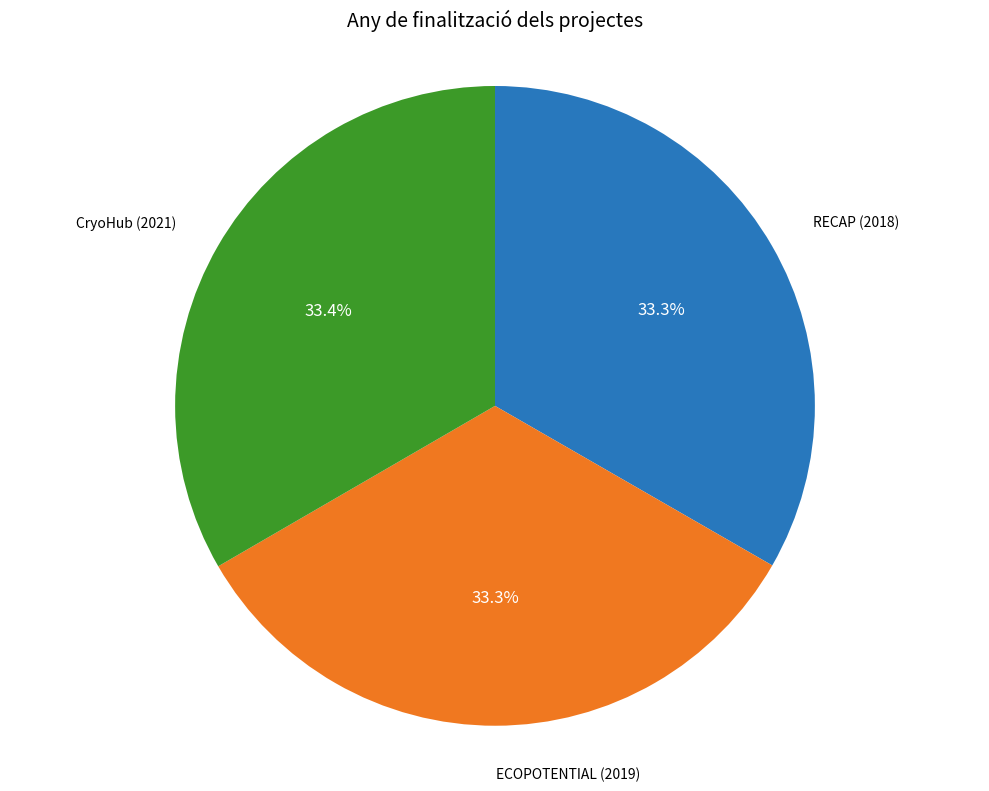

Does any single category account for the majority?

No